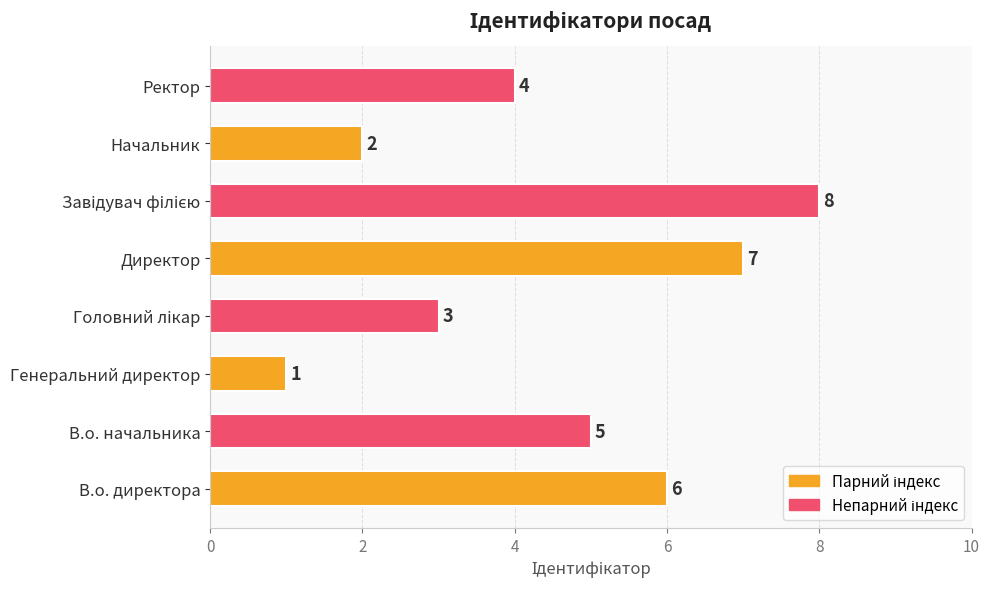

What is the difference between the maximum and minimum values?

7